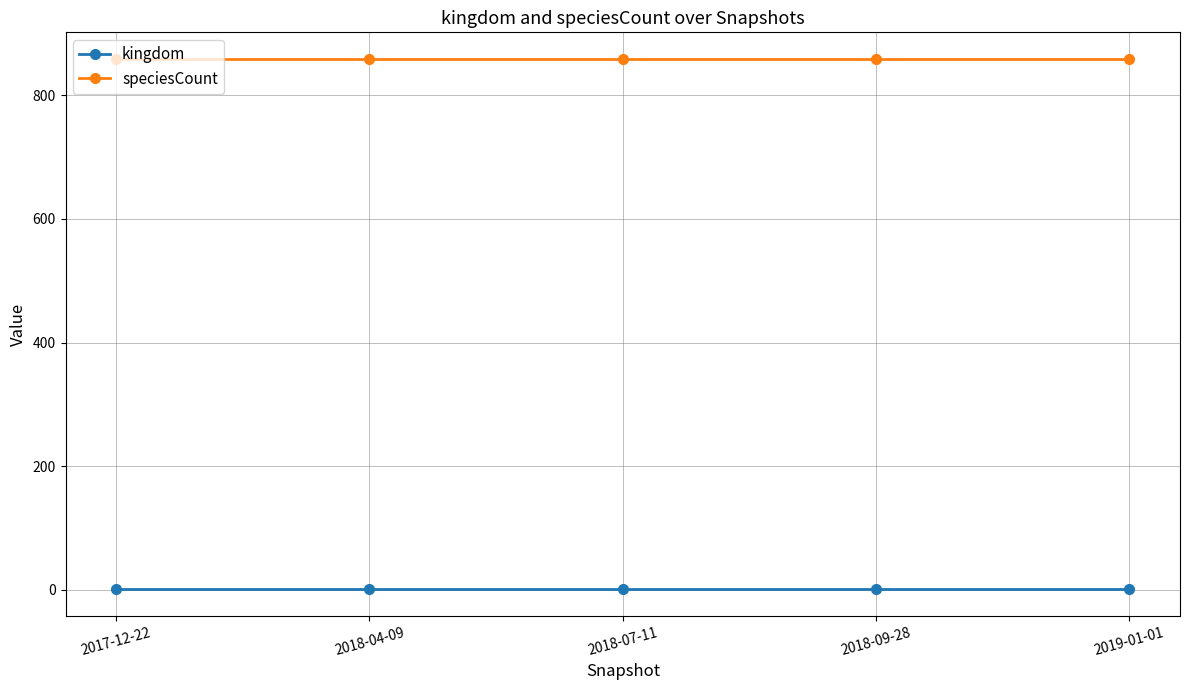

What is the label of the 3rd point from the left?

2018-07-11